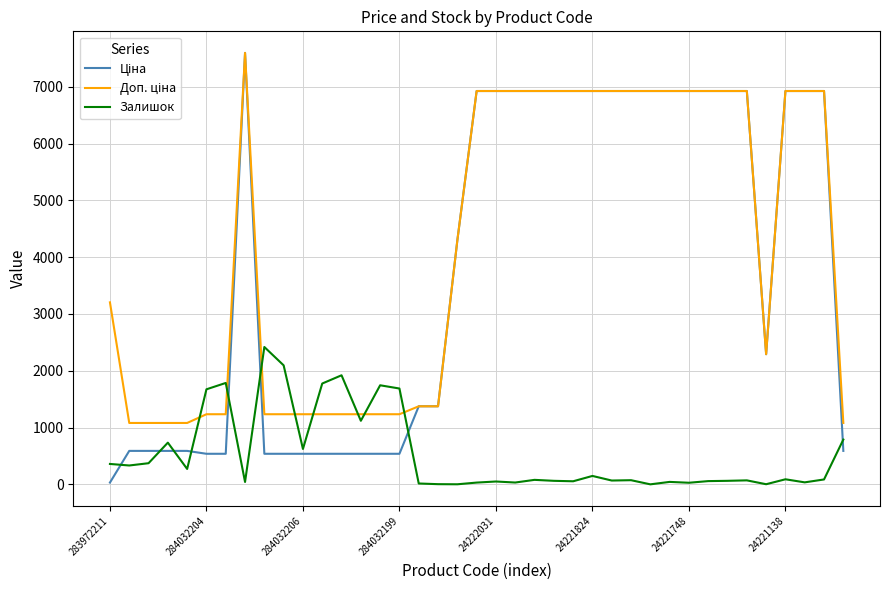

What is the maximum value for Залишок?

2419.0